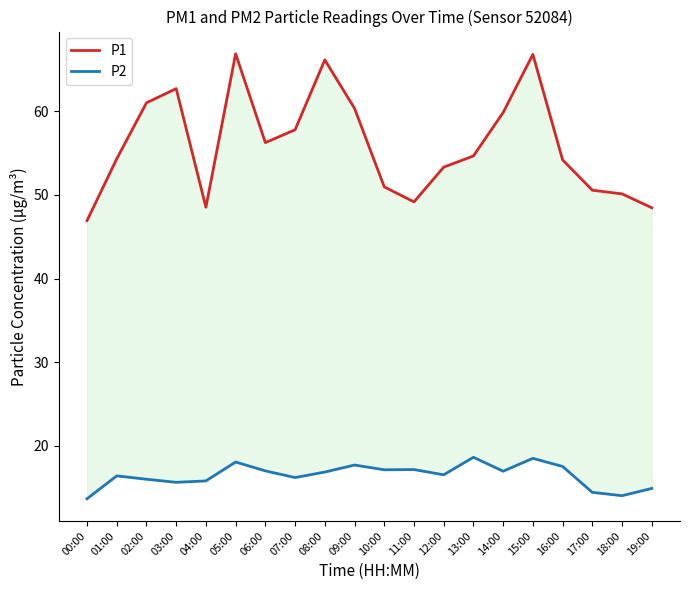

Which series changed the most between 06:00 and 17:00?

P1